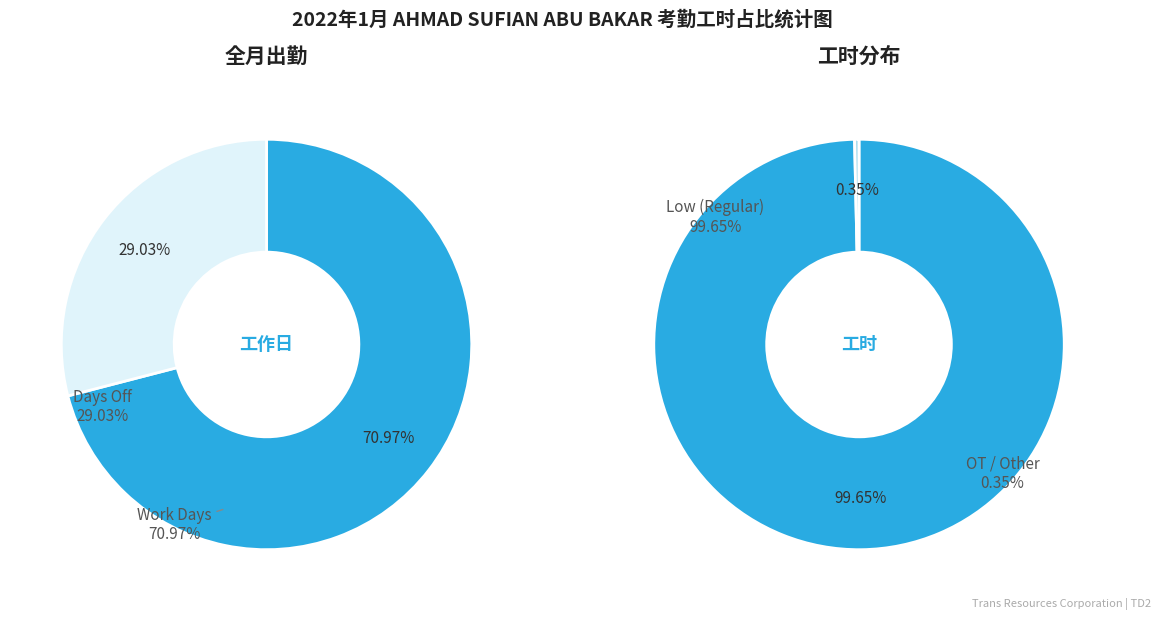

Is it true that 6-Thu is 1% of the pie?

False